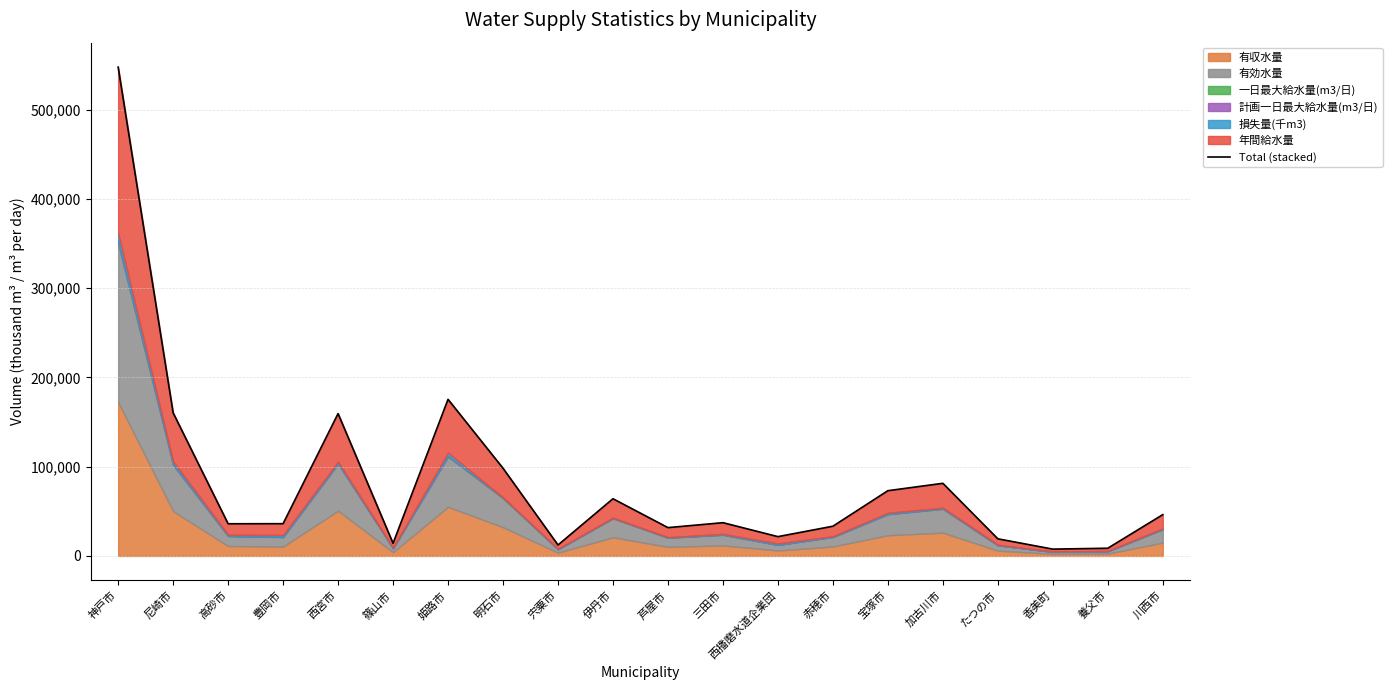

True or false: the data shows 18443.5 at 芦屋市.

False